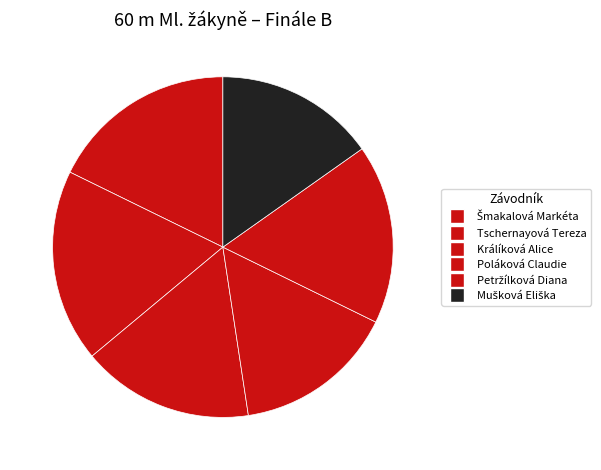

Combined, do Poláková Claudie and Králíková Alice account for over 50%?

No